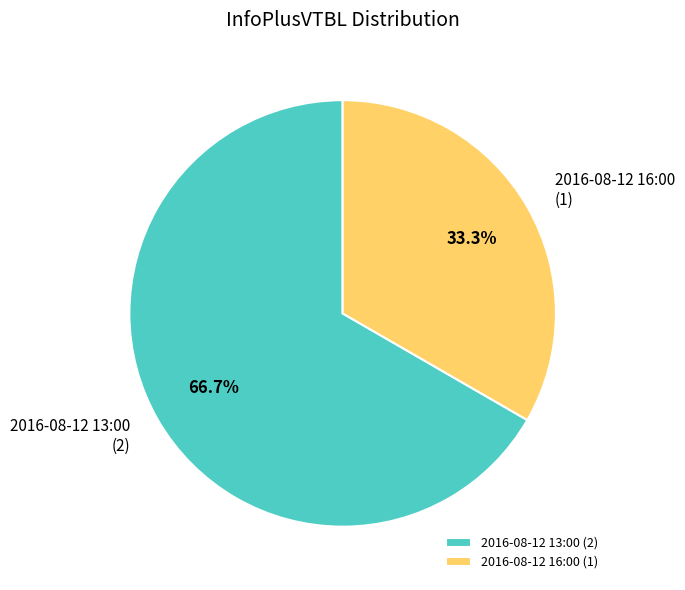

Which category has the smallest portion of the pie?

2016-08-12 16:00